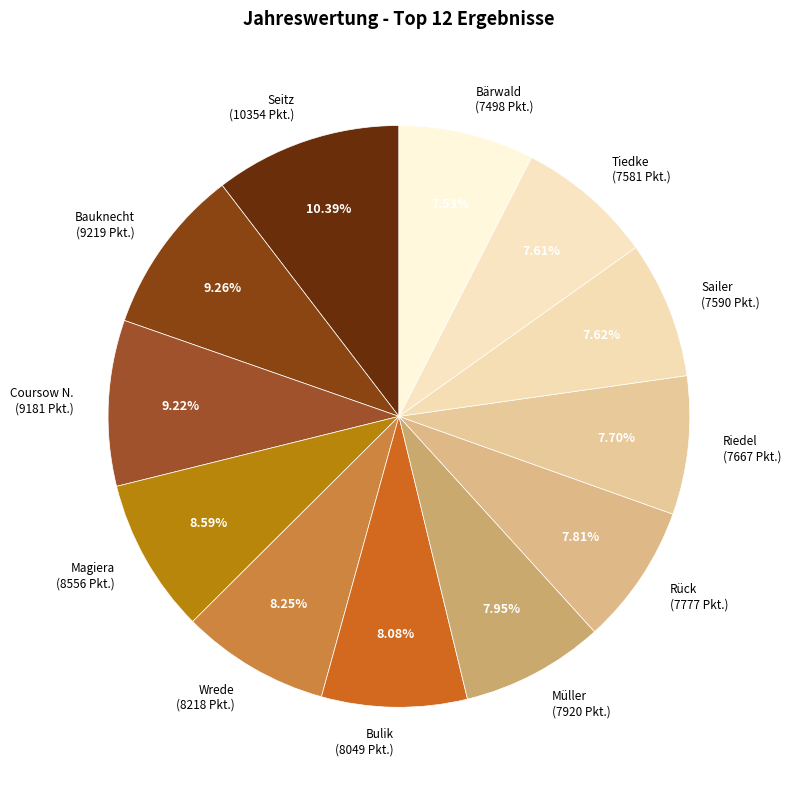

Approximately how many times larger is the value at Müller (7920 Pkt.) compared to Bauknecht (9219 Pkt.)?

0.9